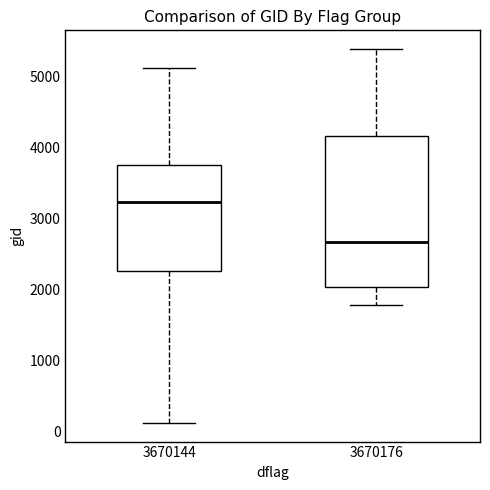

Reading left to right, read every box against the y-axis: the position of its median line, the range the box covers, and the ends of its whiskers. The values are not printed on the chart, so give them approximately, as read against the axis.

3670144: median 3200, box 2300 to 3700, whiskers 100 to 5100
3670176: median 2700, box 2000 to 4200, whiskers 1800 to 5400